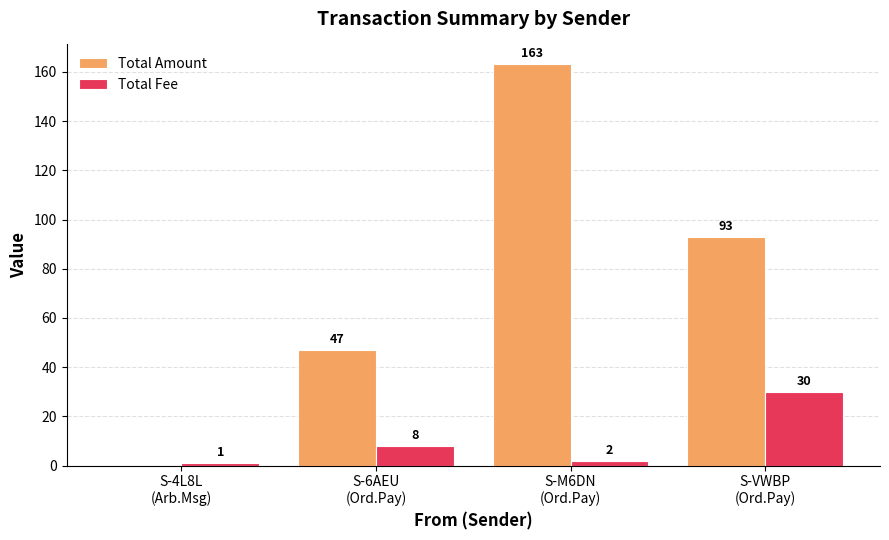

True or false: Total Fee has a value of 8 at S-6AEU
(Ord.Pay).

True